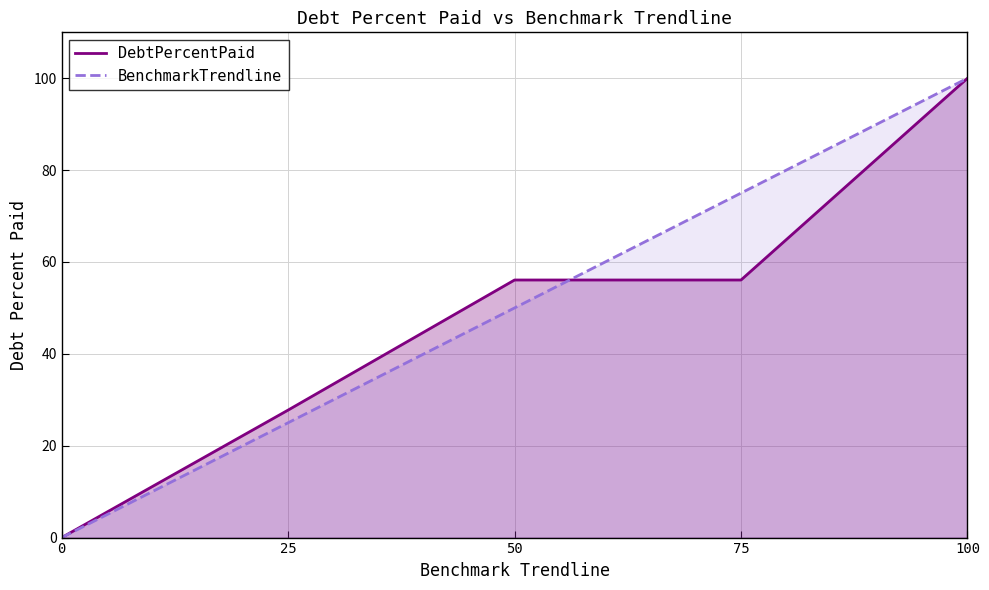

What are all the series names shown in the legend?

DebtPercentPaid, BenchmarkTrendline